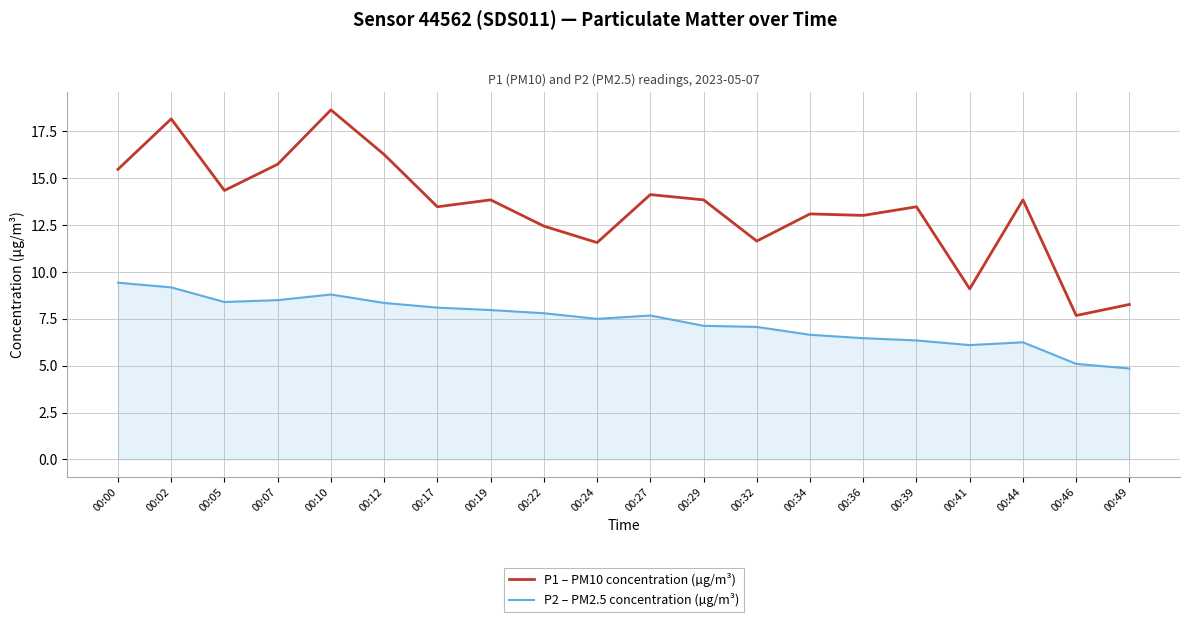

Which series has the widest spread of values?

P1 – PM10 concentration (µg/m³)